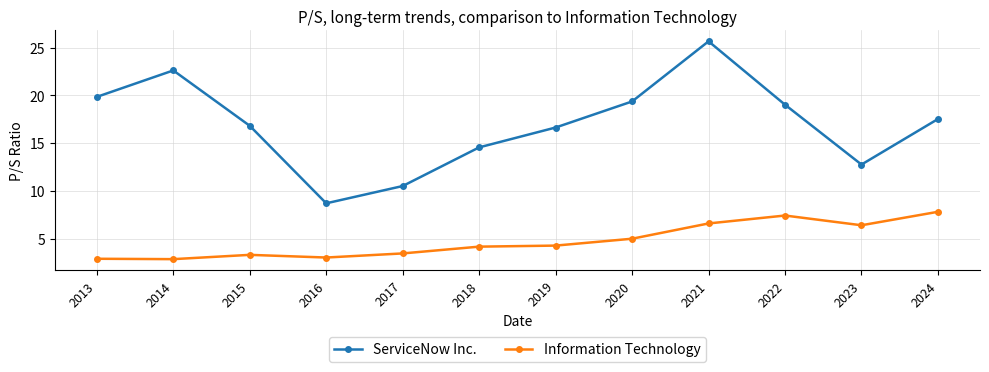

Between 2013 and 2018, which series saw the biggest shift?

ServiceNow Inc.